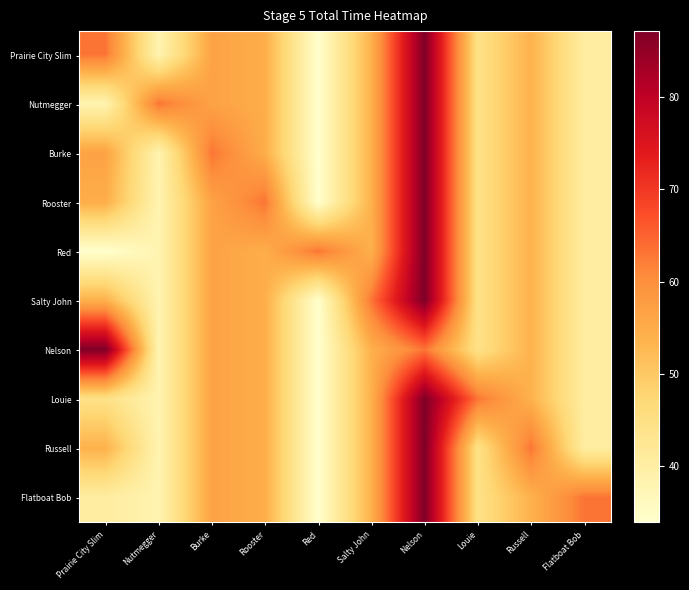

At how many categories does at least one series exceed 42?

10